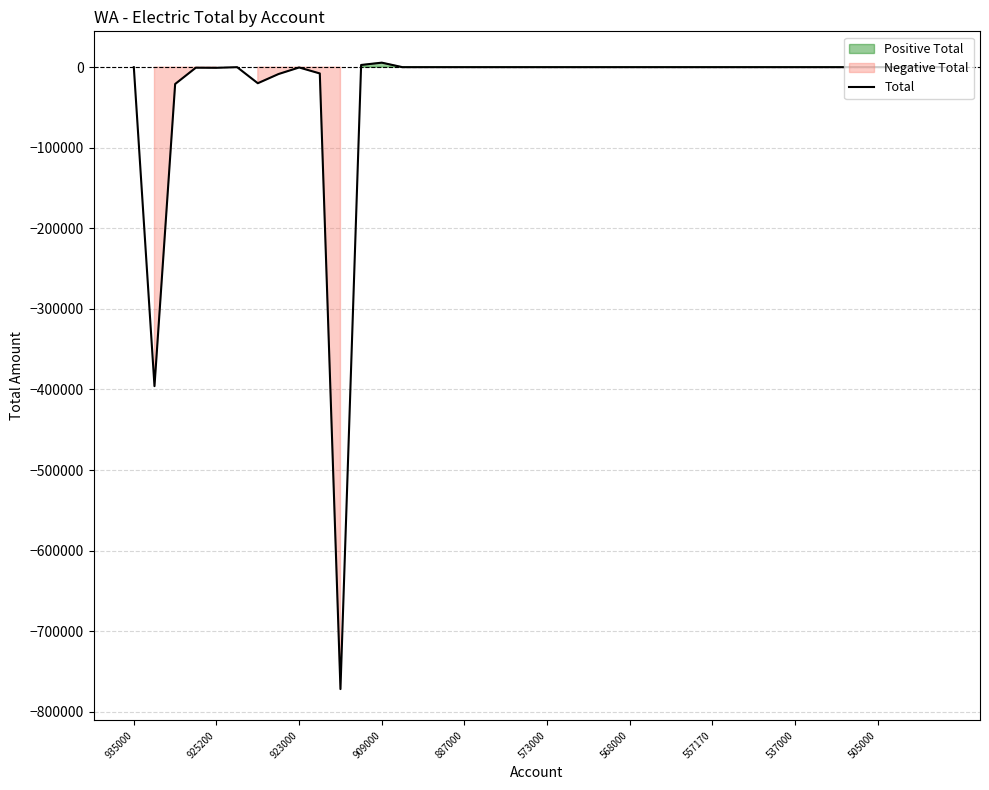

What is the lowest value of the Total series?

-771795.0